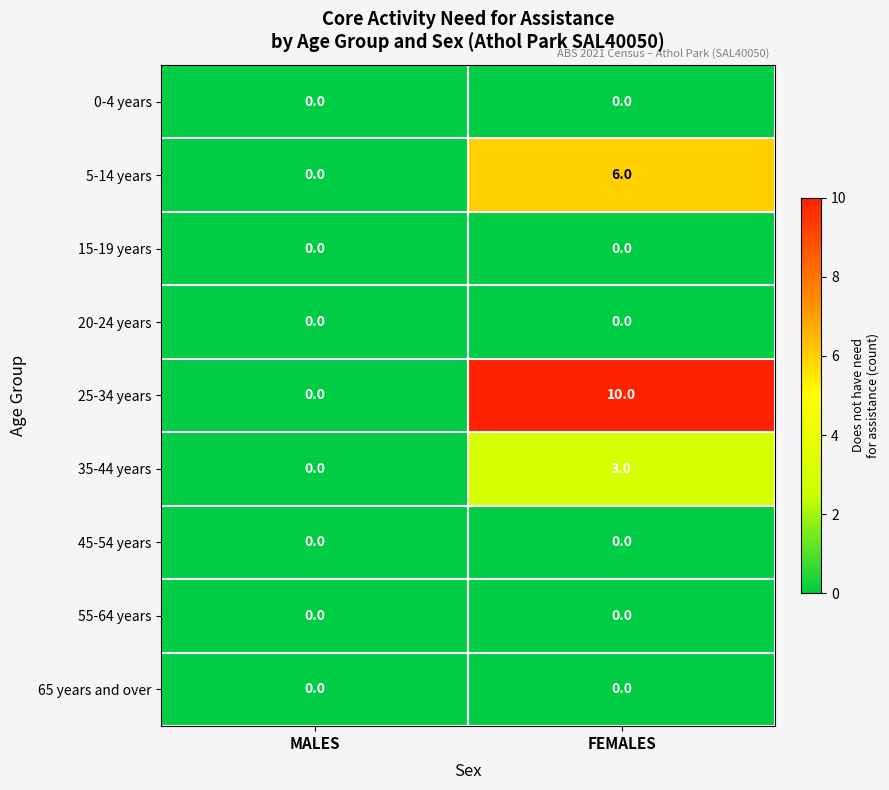

Which series has the largest total across all categories?

25-34 years